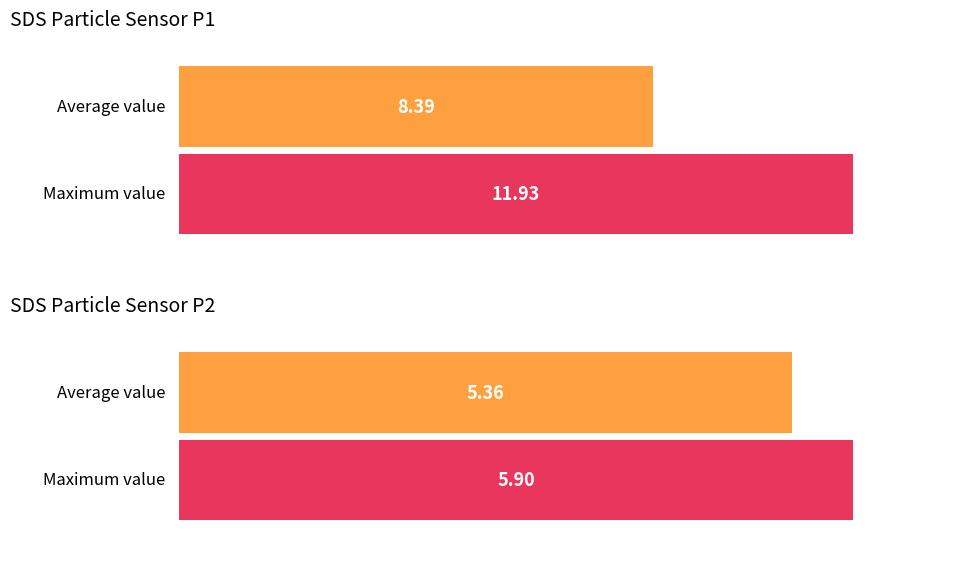

The value of SDS_P2 at 29 is 3.4. True or false?

False